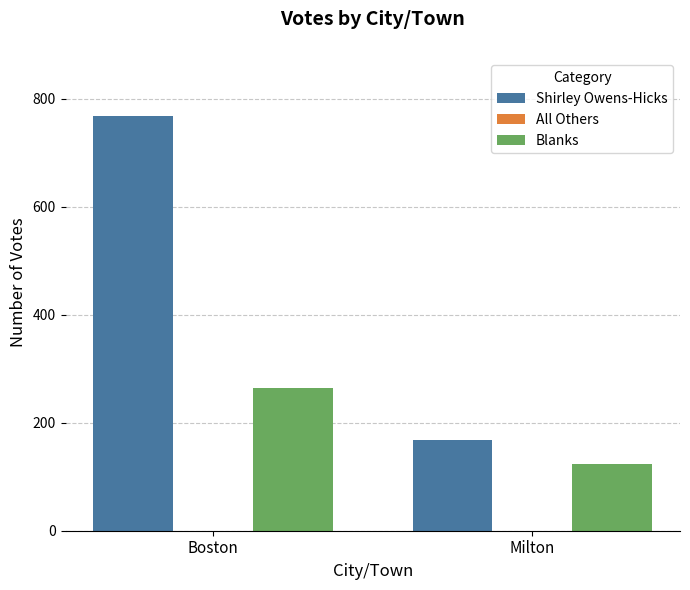

Rank the series by their maximum value, from highest to lowest.

Shirley Owens-Hicks, Blanks